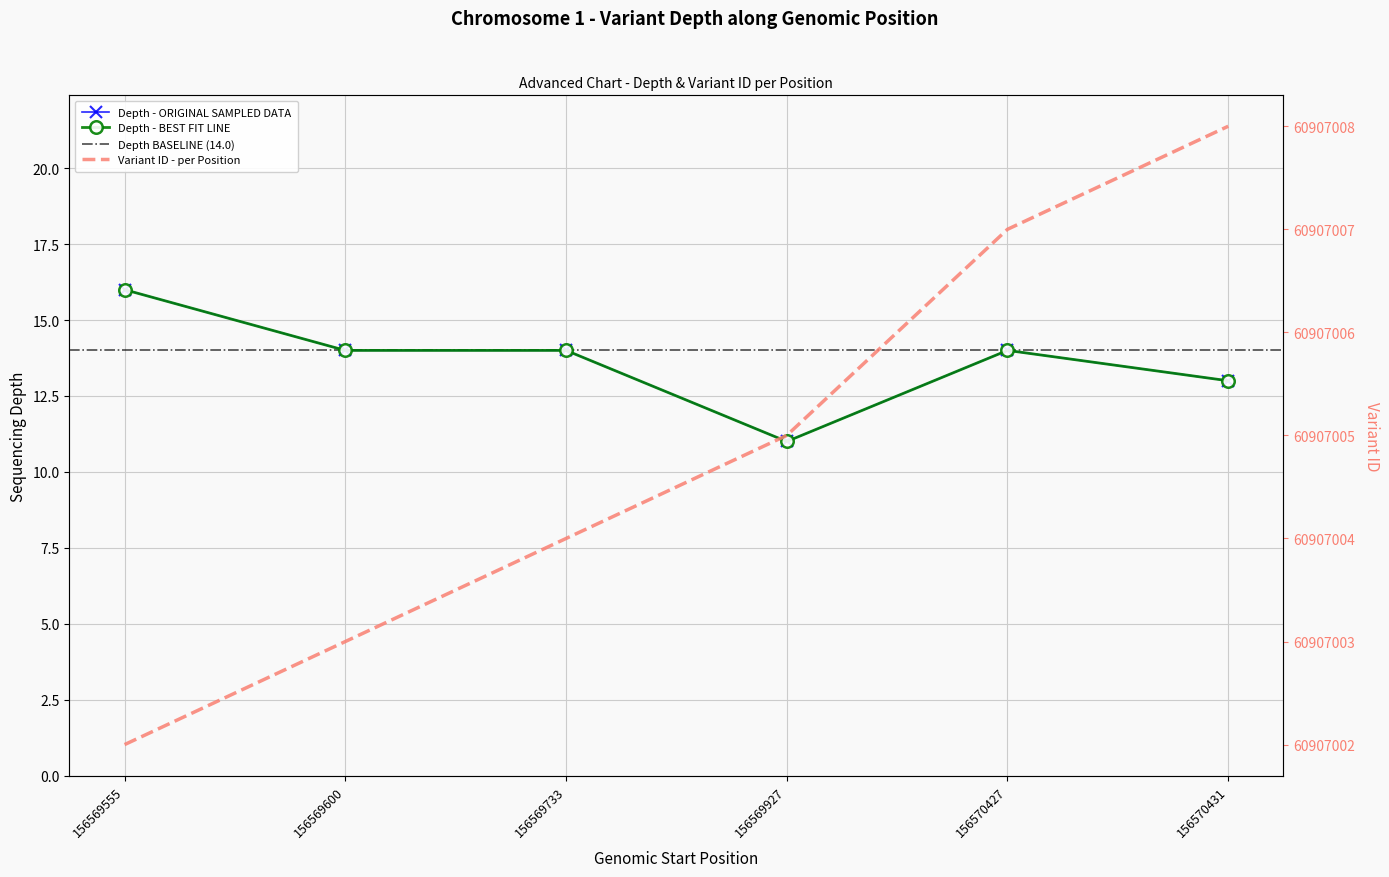

How many data points in variant ID are less than 60907005?

3